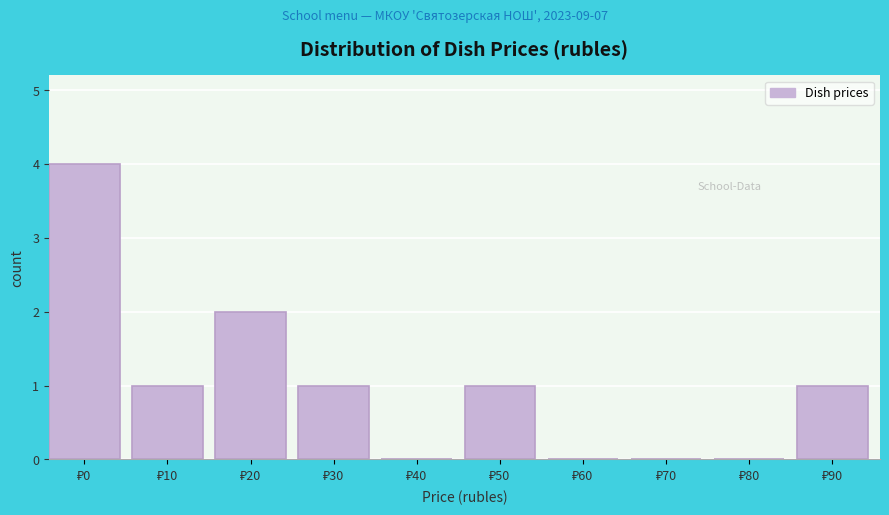

What is the maximum value shown in the chart?

4